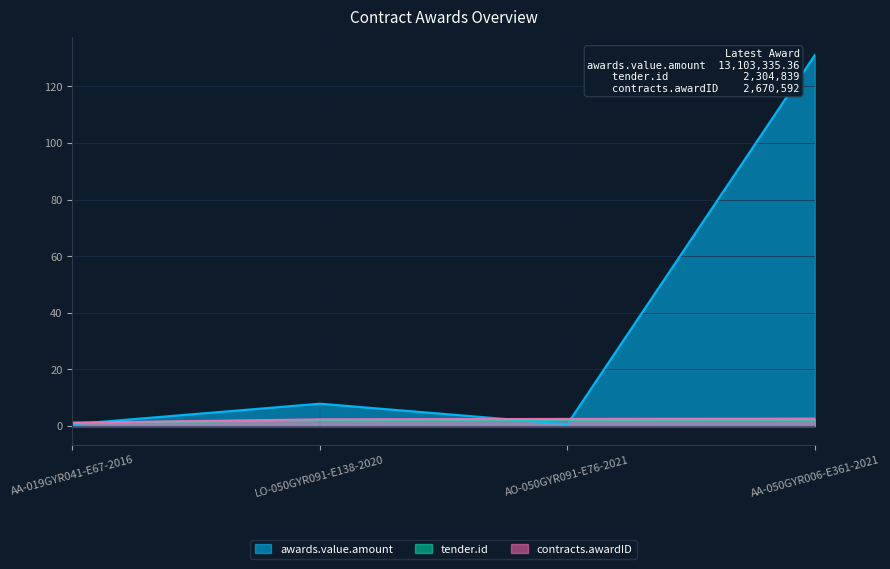

Which label corresponds to the smallest value in the chart?

AA-019GYR041-E67-2016